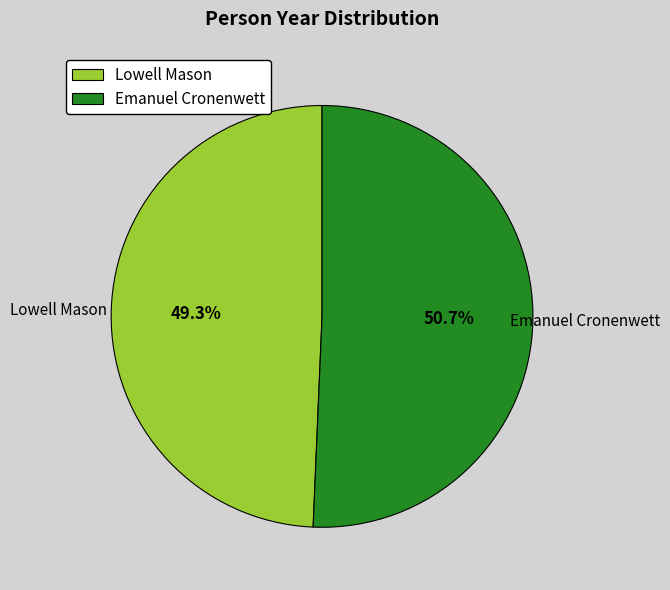

What is the largest slice in the pie chart?

Emanuel Cronenwett